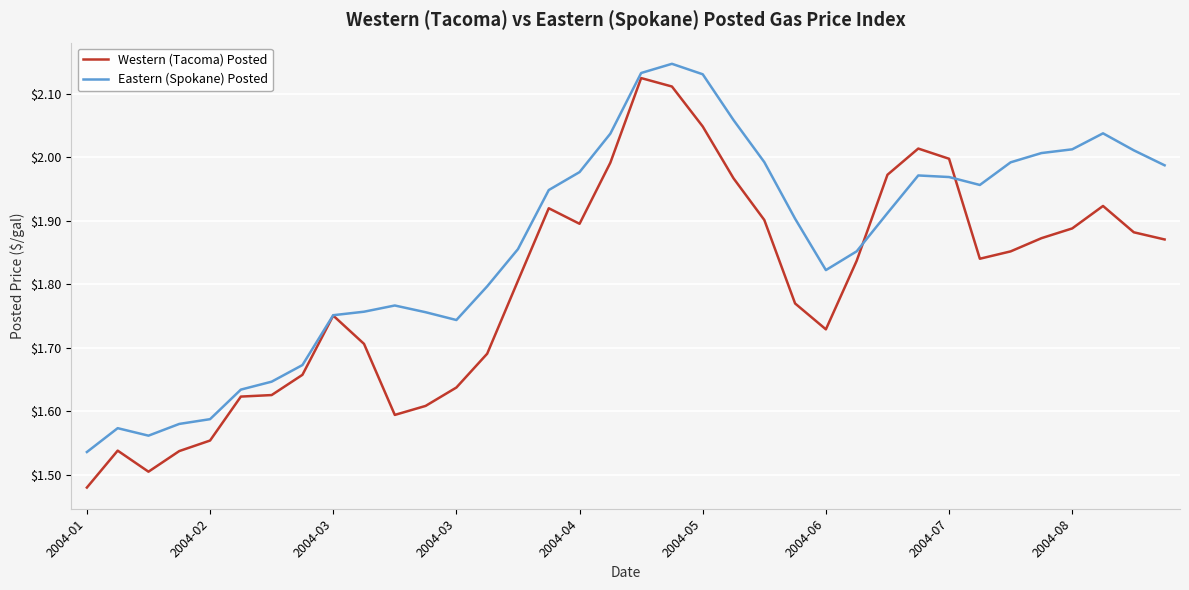

Rank the series by their average value, from highest to lowest.

Eastern (Spokane) Posted, Western (Tacoma) Posted